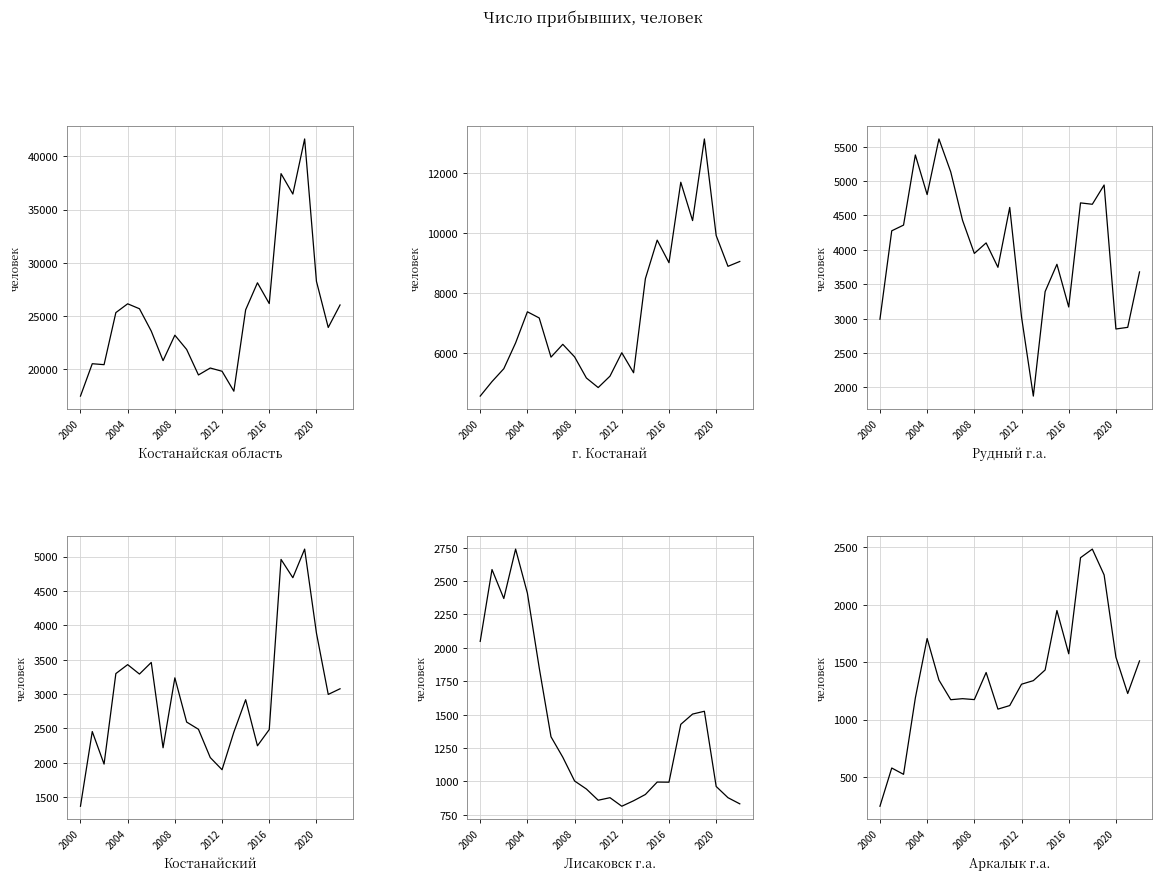

True or false: г. Костанай and Аркалык г.а. intersect in this chart.

False